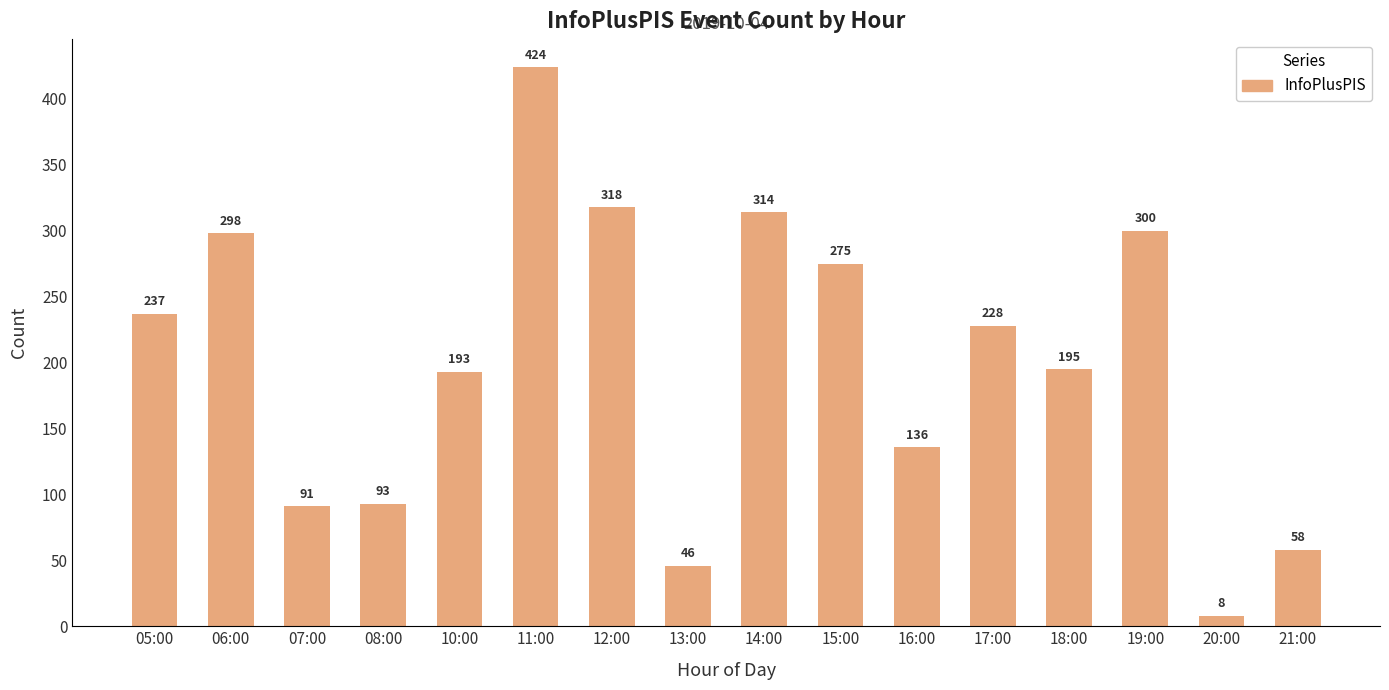

Reading left to right, transcribe all the data shown in this chart.

237	298	91	93	193	424	318	46	314	275	136	228	195	300	8	58